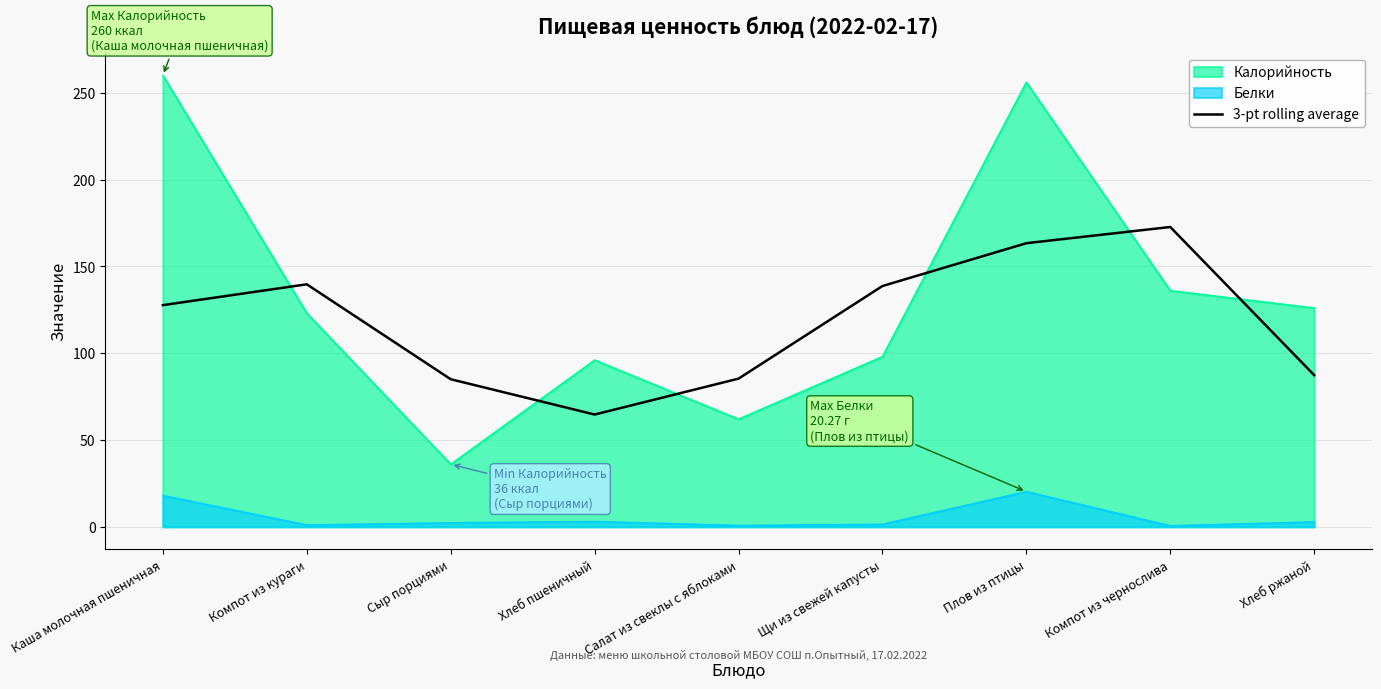

Rank the series by their maximum value, from highest to lowest.

Калорийность, 3-pt rolling average, Белки